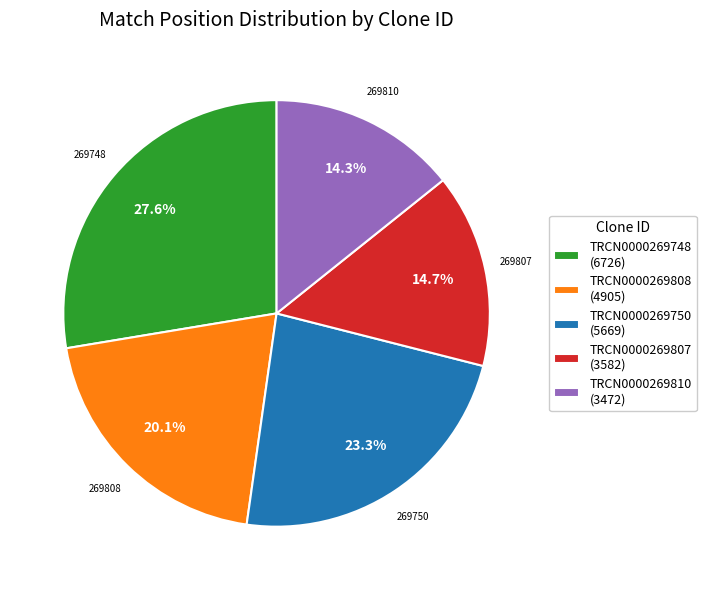

What is the ratio of the value at TRCN0000269750 (5669) to the value at TRCN0000269810 (3472)?

1.6